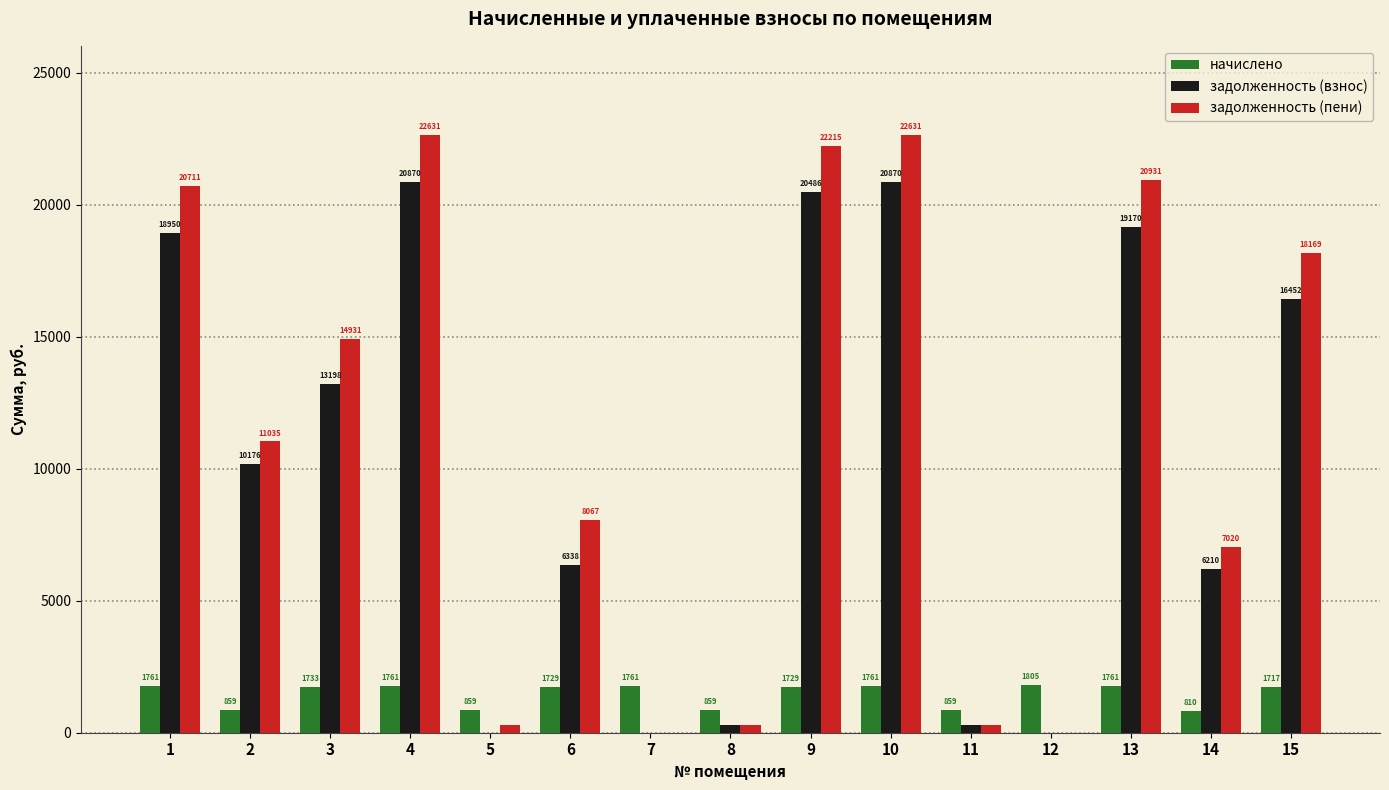

Is the value of задолженность (взнос) at 15 greater than the value of начислено at 15?

Yes